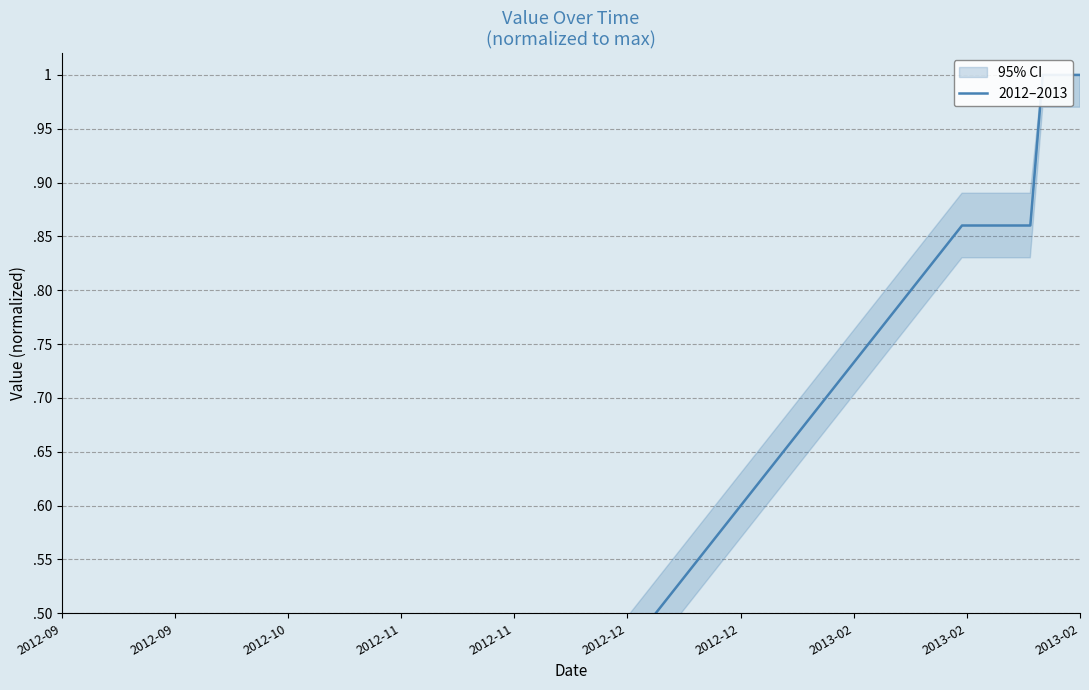

Count the values in the range 0 to 1.

40